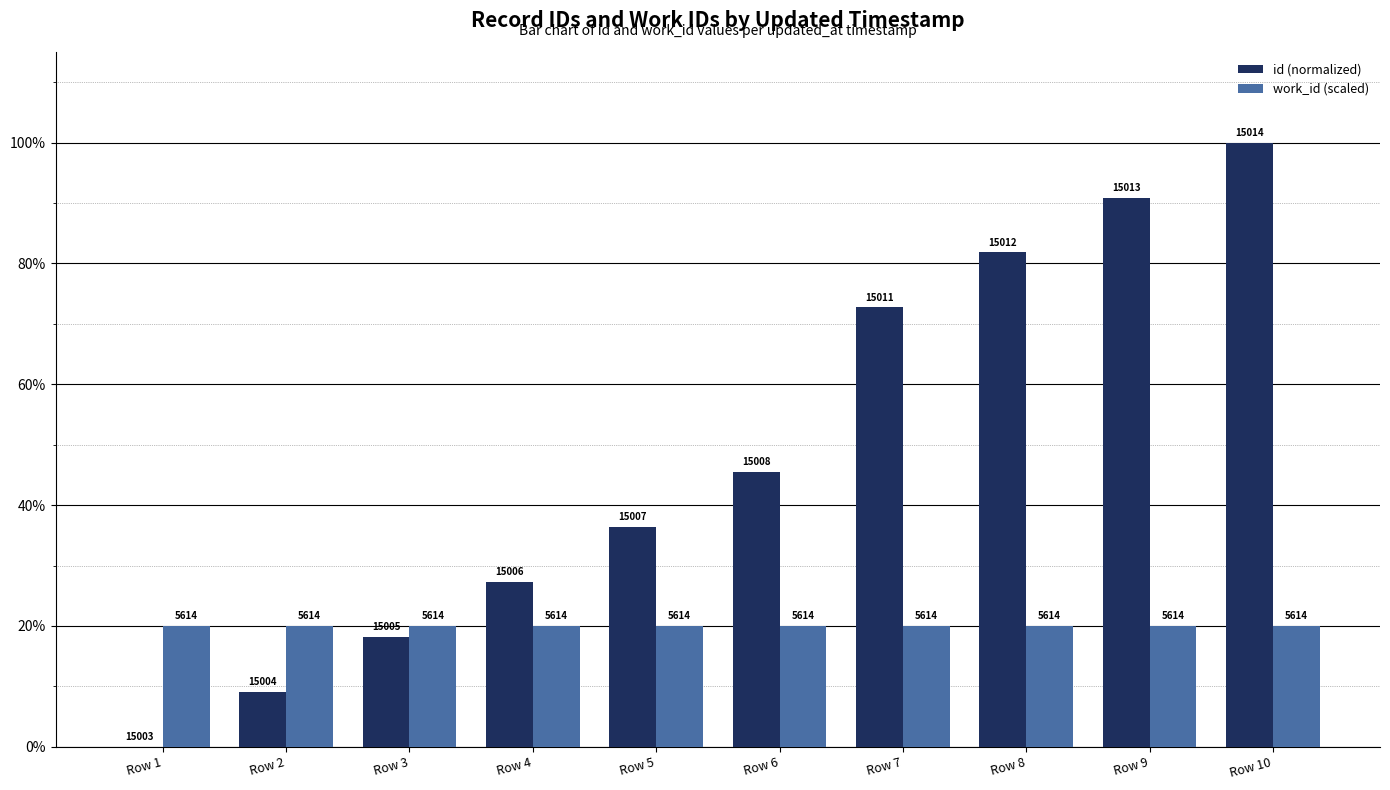

What is the sum of all id (normalized) values?

481.8